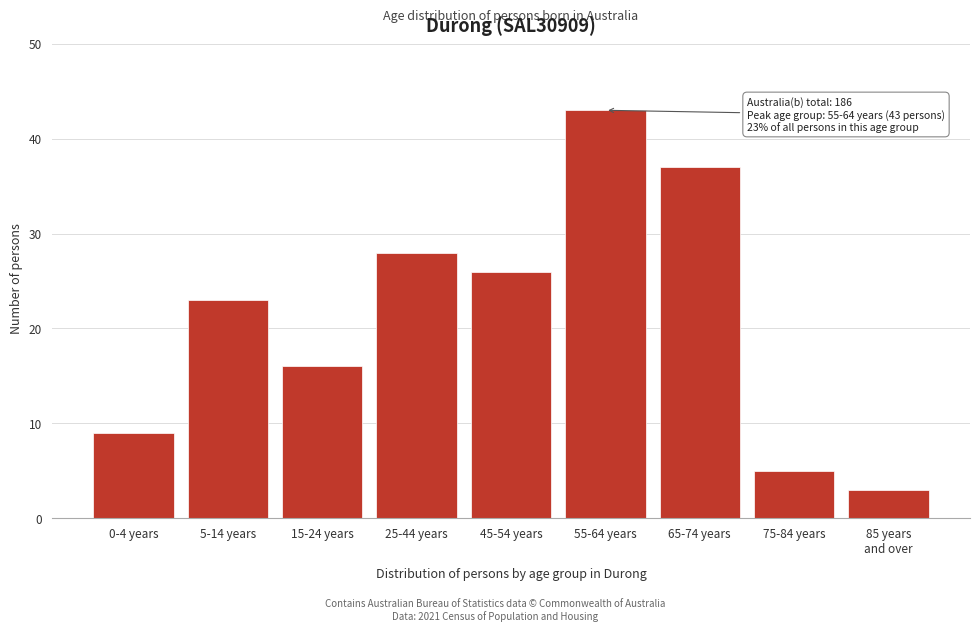

Reading left to right, extract all data points from this chart.

9	23	16	28	26	43	37	5	3